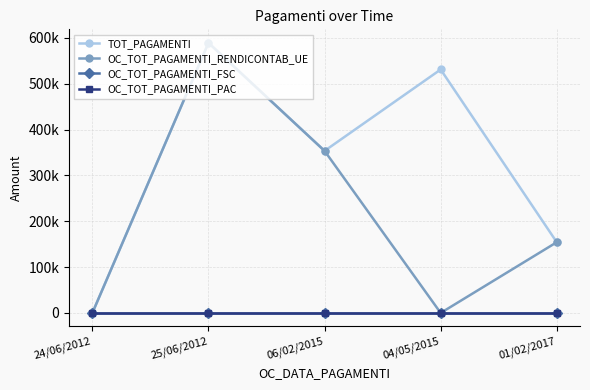

At which category is the sum across all series the highest?

25/06/2012